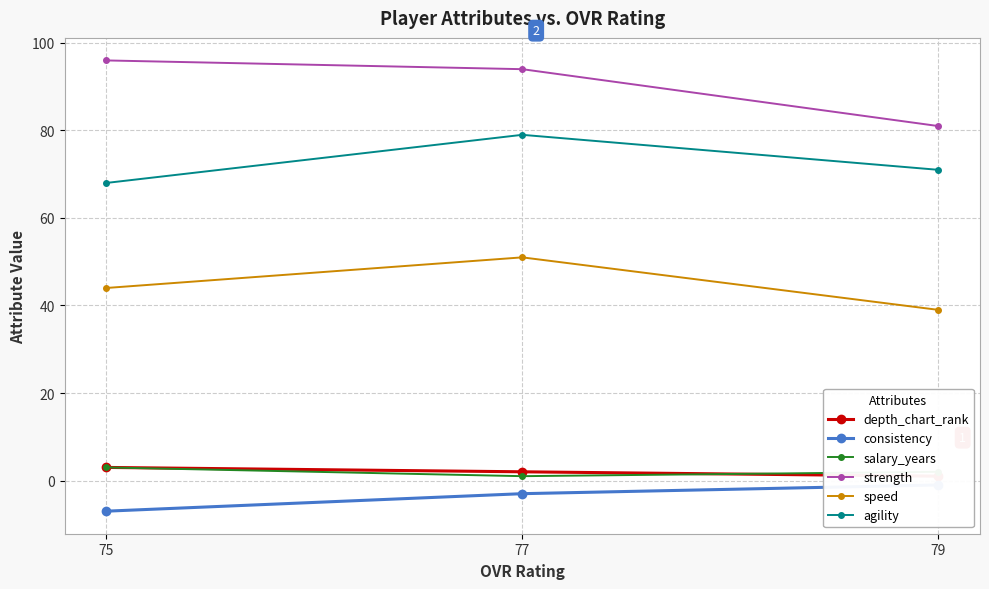

The depth_chart_rank series shows 3 at 75. True or false?

True